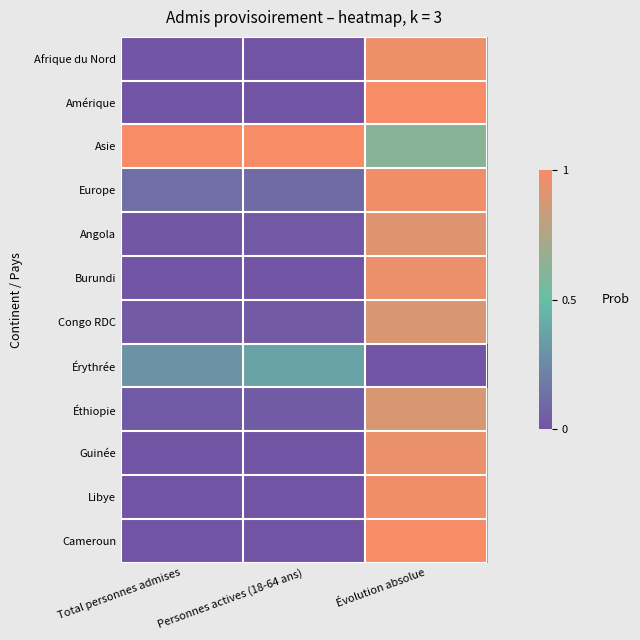

What is the total value across all series at Total personnes admises?

1.5